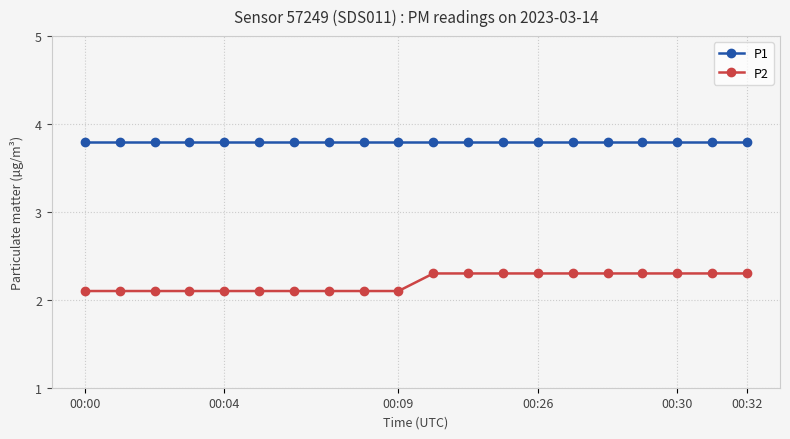

List the series in order of their overall mean, lowest first.

P2, P1